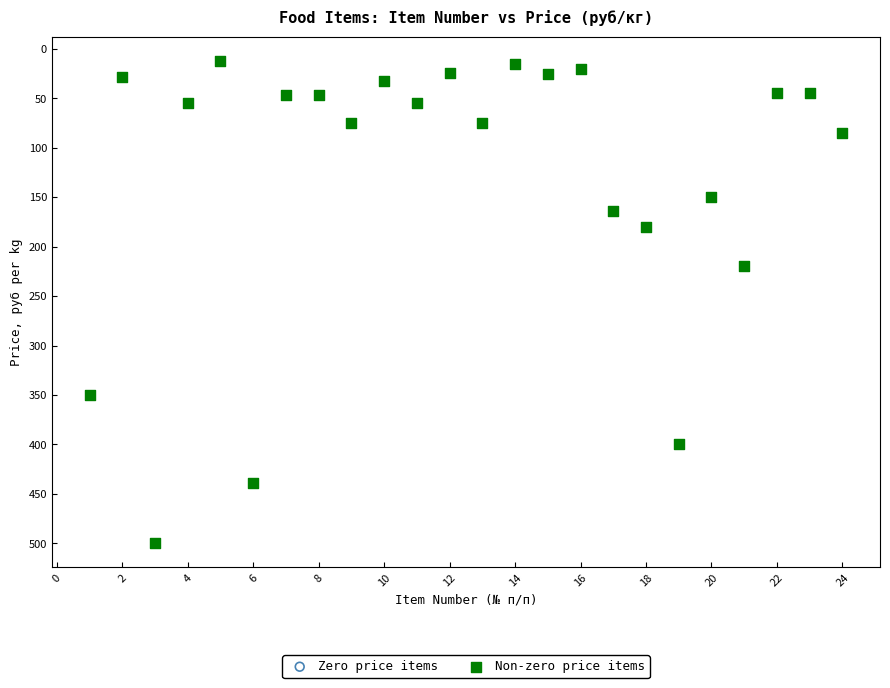

What Y value in the scatter plot is closest to 256?

220.0